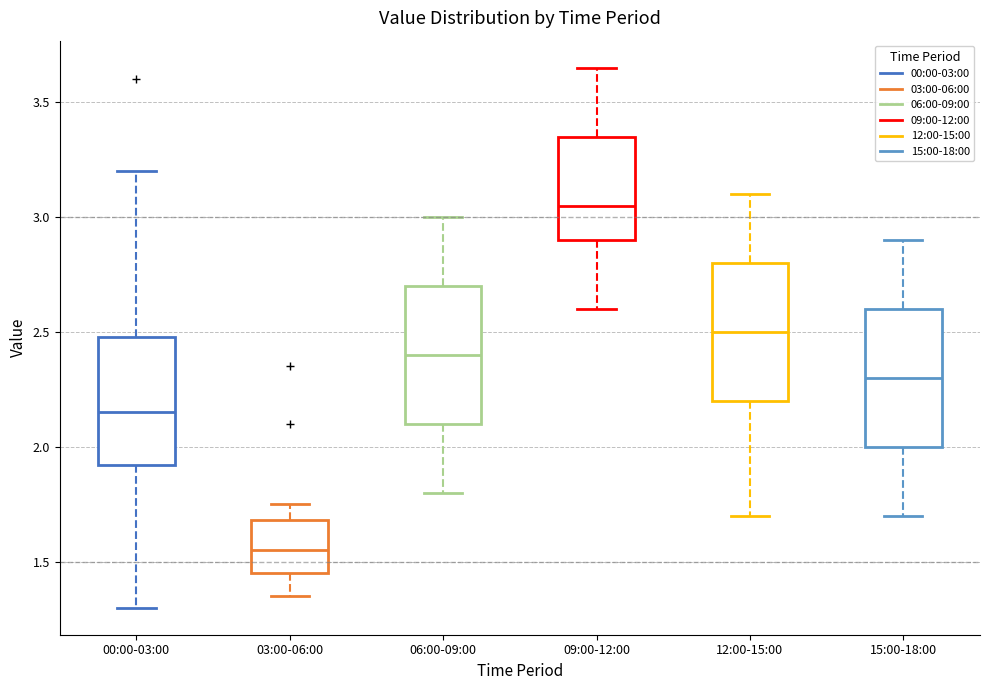

Reading left to right, transcribe this box plot: for each box, give where its median line is, the range the box spans, and where its two whiskers end, as read against the y-axis. The values are not printed on the chart, so give them approximately, as read against the axis.

00:00-03:00: median 2.15, box 1.90 to 2.50, whiskers 1.30 to 3.20
03:00-06:00: median 1.55, box 1.45 to 1.70, whiskers 1.35 to 1.75
06:00-09:00: median 2.40, box 2.10 to 2.70, whiskers 1.80 to 3.00
09:00-12:00: median 3.05, box 2.90 to 3.35, whiskers 2.60 to 3.65
12:00-15:00: median 2.50, box 2.20 to 2.80, whiskers 1.70 to 3.10
15:00-18:00: median 2.30, box 2.00 to 2.60, whiskers 1.70 to 2.90